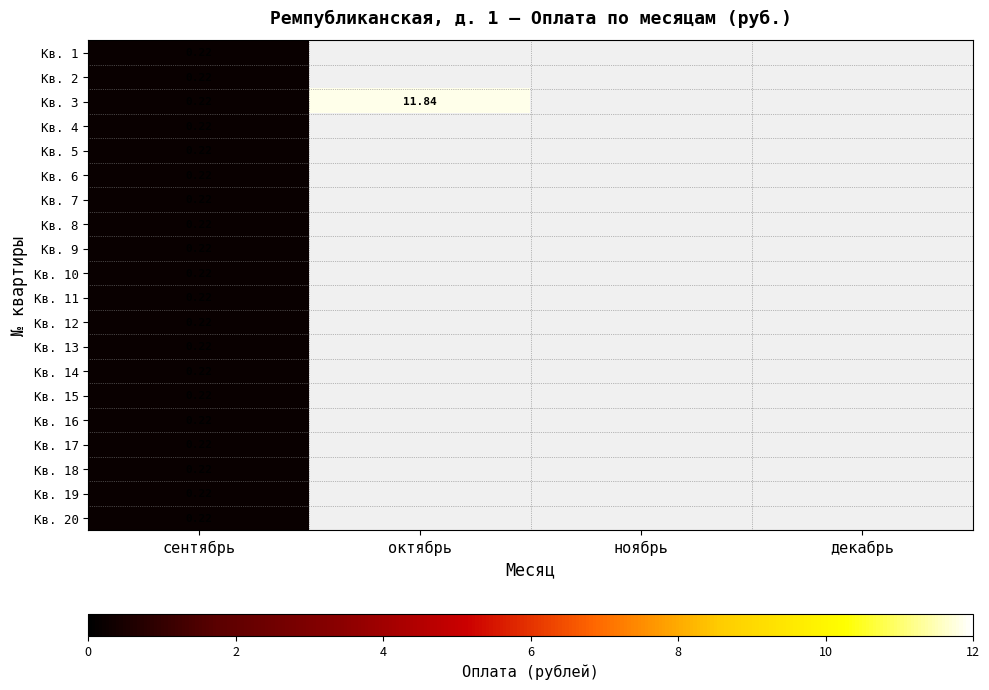

Which label corresponds to the smallest value in the chart?

сентябрь